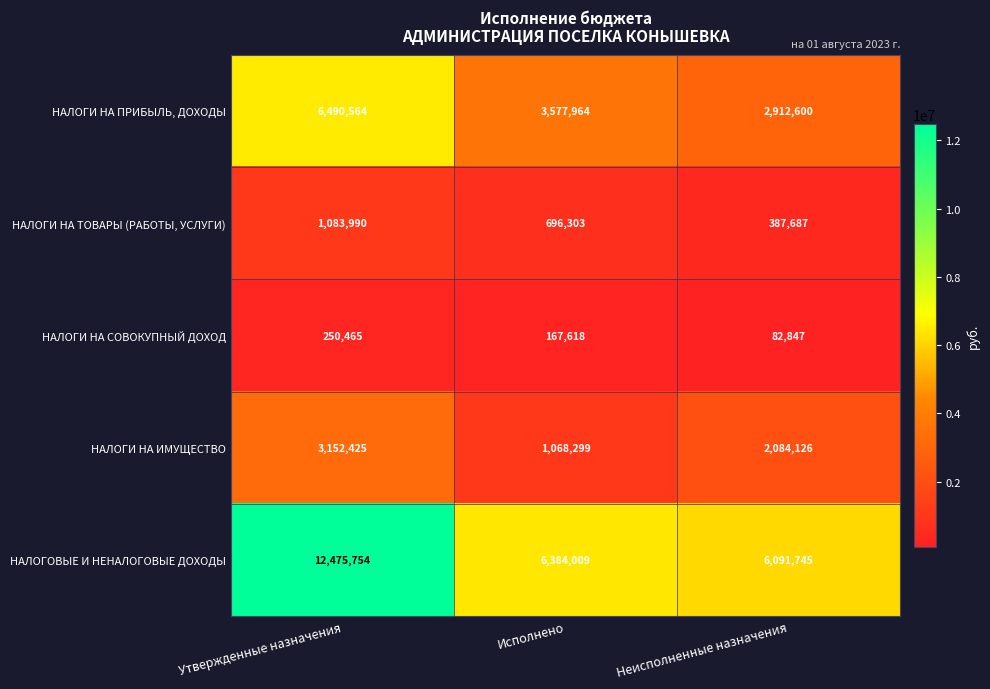

What is the sum of all НАЛОГИ НА ПРИБЫЛЬ, ДОХОДЫ values?

12981128